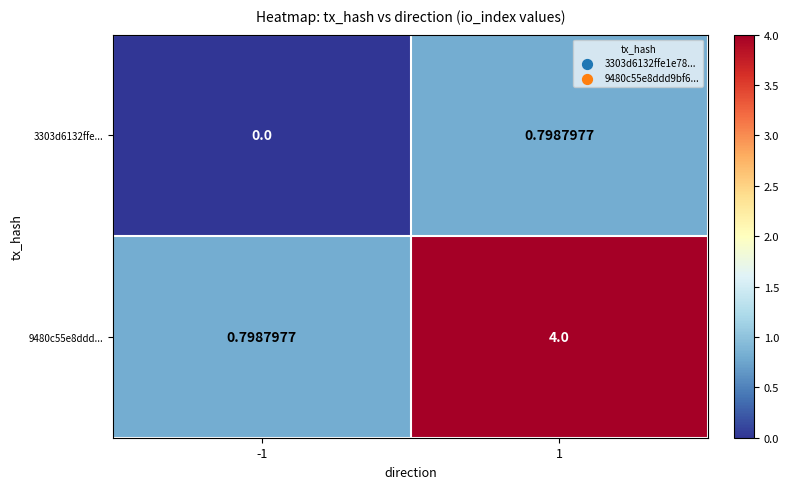

Is the value of 9480c55e8ddd... at -1 greater than the value of 3303d6132ffe... at -1?

Yes